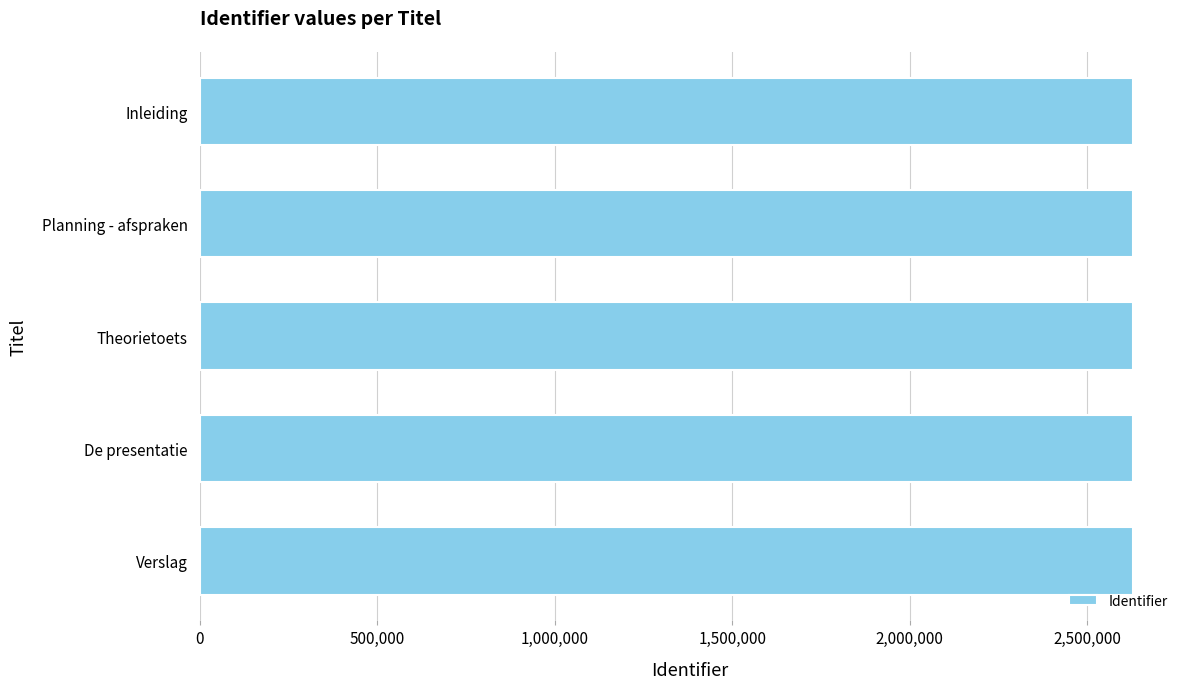

What is the average value?

2630050